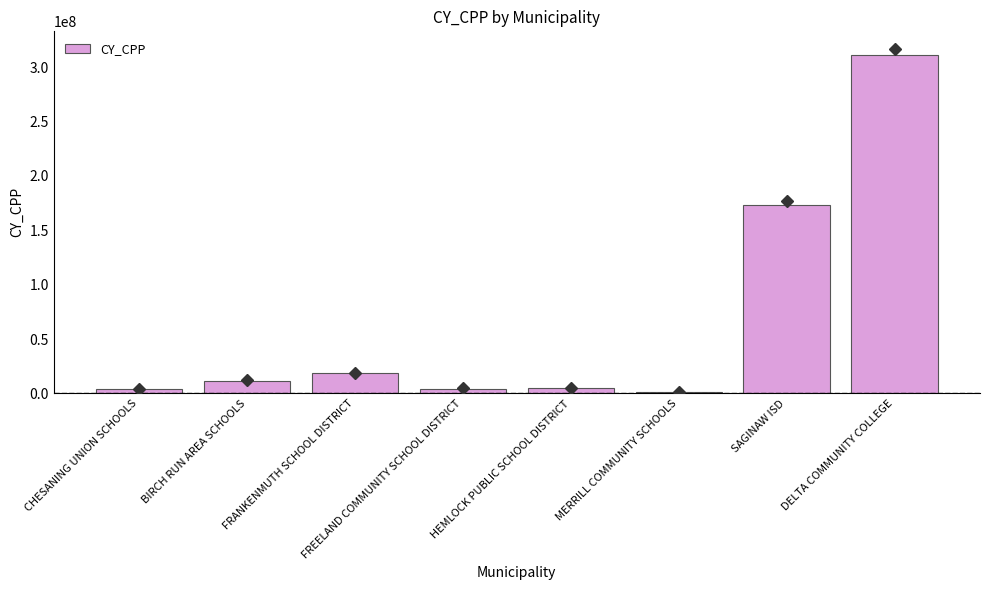

What is the difference between the maximum and minimum values?

309238054